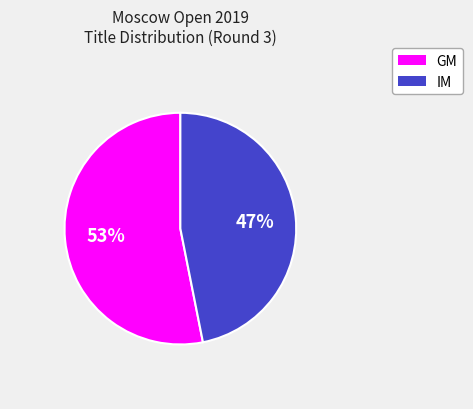

Do IM and GM together represent more than half of the pie?

Yes